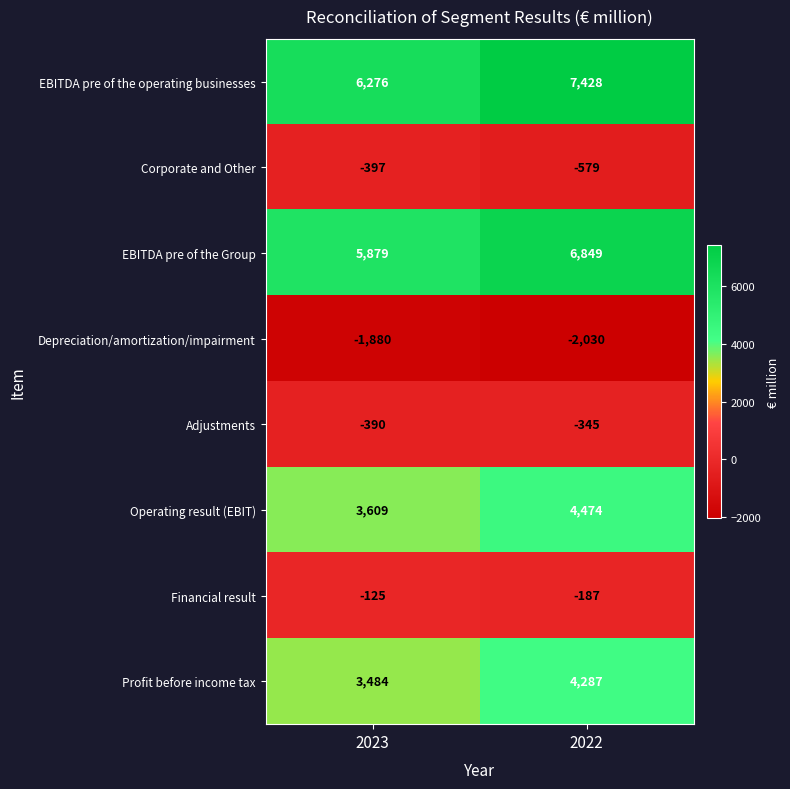

The Depreciation/amortization/impairment series shows -1880 at 2023. True or false?

True